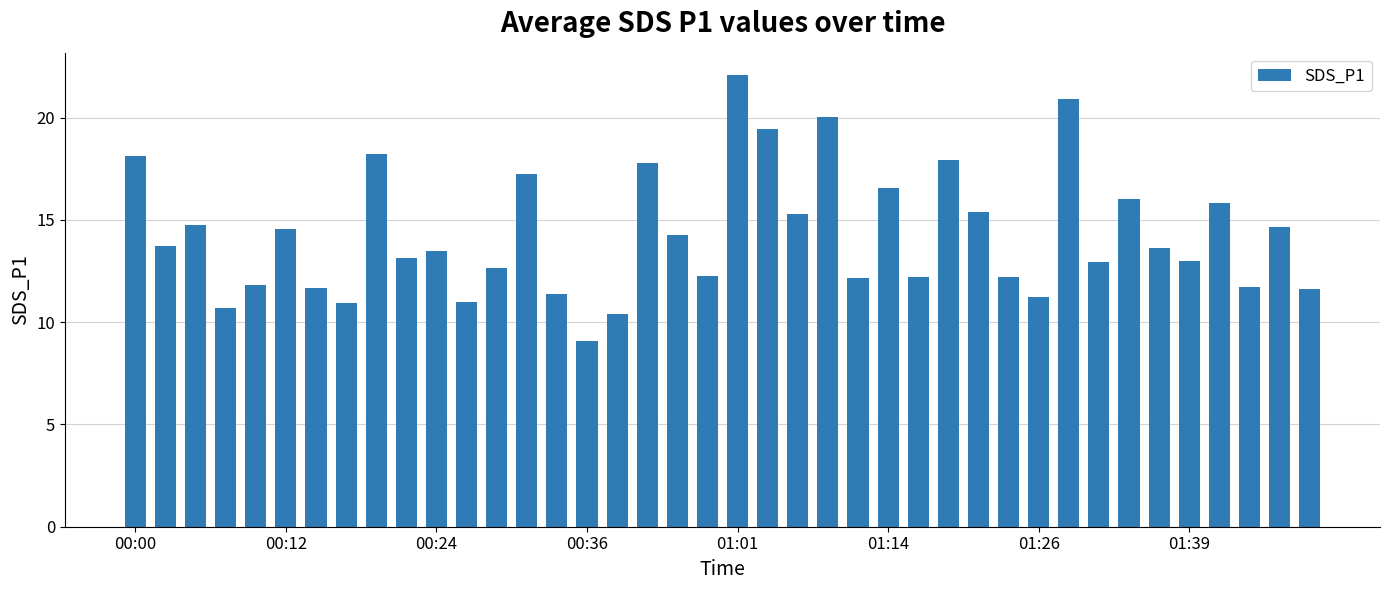

How many bars are there in total?

40